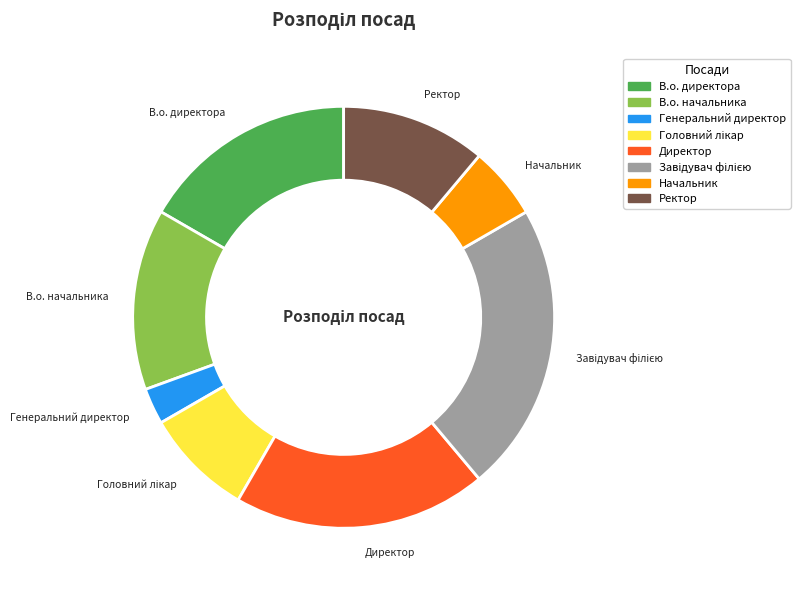

Do В.о. директора and Начальник together represent more than half of the pie?

No